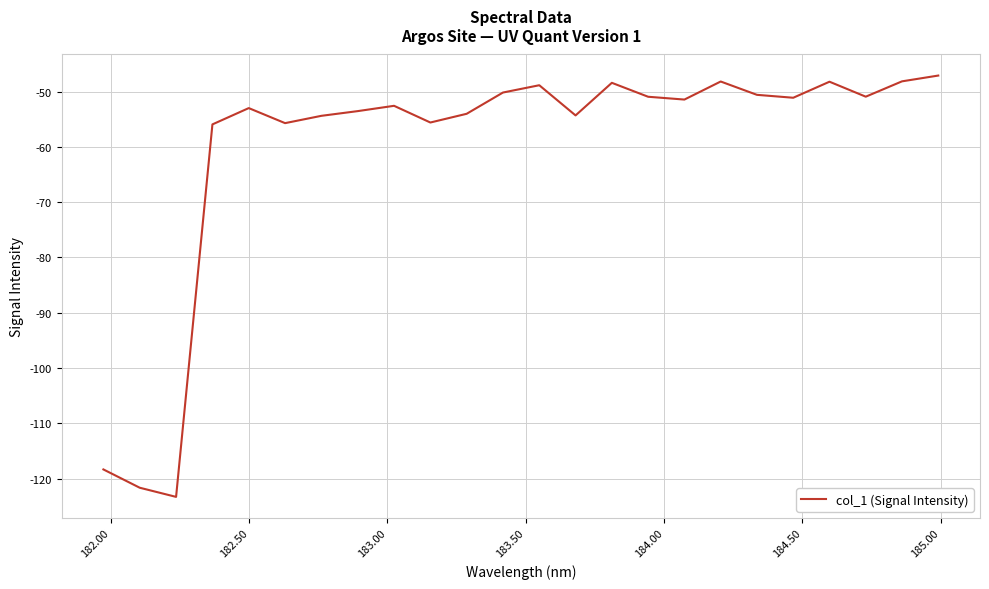

How many lines are shown in the chart?

1